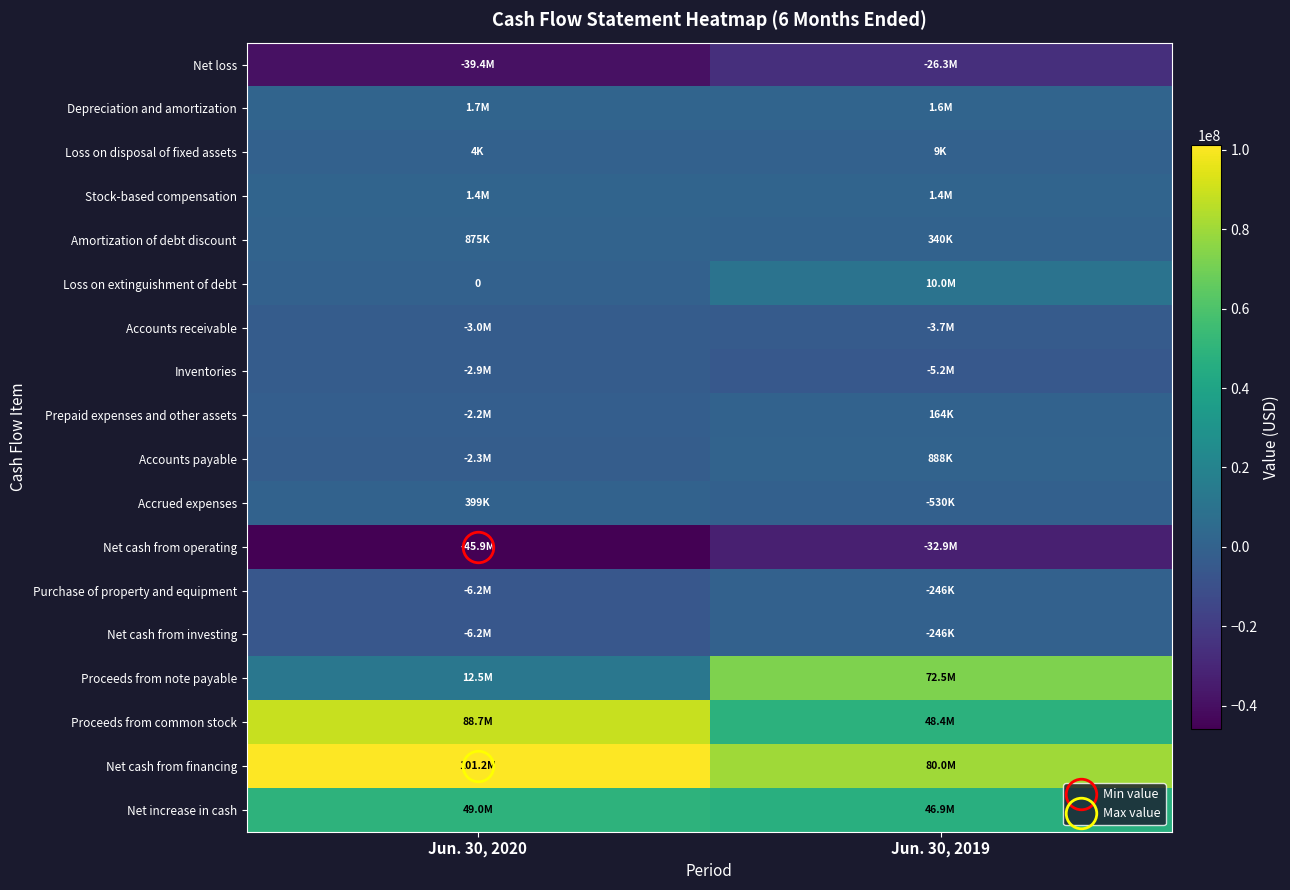

True or false: Stock-based compensation has a value of 2200073 at Jun. 30, 2019.

False